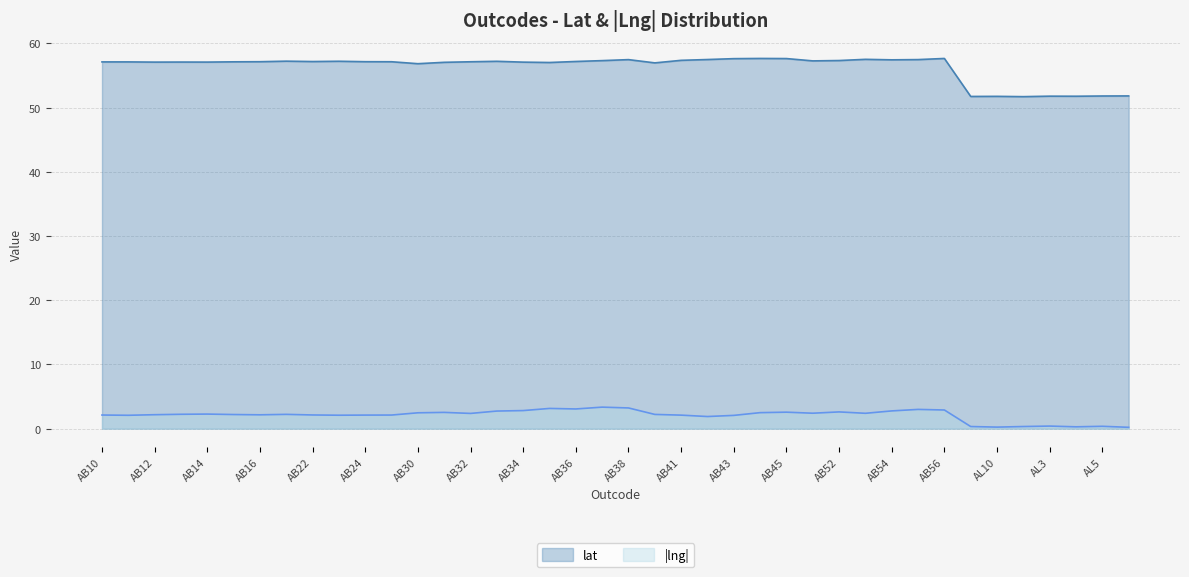

Reading left to right, extract all data points from this chart.

lat: AB10=57.1	AB11=57.1	AB12=57.1	AB13=57.1	AB14=57.1	AB15=57.1	AB16=57.2	AB21=57.2	AB22=57.2	AB23=57.2	AB24=57.2	AB25=57.2	AB30=56.9	AB31=57.1	AB32=57.2	AB33=57.2	AB34=57.1	AB35=57.0	AB36=57.2	AB37=57.3	AB38=57.5	AB39=57.0	AB41=57.4	AB42=57.5	AB43=57.6	AB44=57.7	AB45=57.7	AB51=57.3	AB52=57.3	AB53=57.5	AB54=57.5	AB55=57.5	AB56=57.7	AL1=51.7	AL10=51.8	AL2=51.7	AL3=51.8	AL4=51.8	AL5=51.8	AL6=51.8
lng: AB10=2.1	AB11=2.1	AB12=2.2	AB13=2.2	AB14=2.3	AB15=2.2	AB16=2.2	AB21=2.2	AB22=2.1	AB23=2.1	AB24=2.1	AB25=2.1	AB30=2.5	AB31=2.5	AB32=2.4	AB33=2.7	AB34=2.8	AB35=3.1	AB36=3.1	AB37=3.4	AB38=3.2	AB39=2.2	AB41=2.1	AB42=1.9	AB43=2.1	AB44=2.5	AB45=2.6	AB51=2.4	AB52=2.6	AB53=2.4	AB54=2.8	AB55=3.0	AB56=2.9	AL1=0.3	AL10=0.2	AL2=0.3	AL3=0.4	AL4=0.3	AL5=0.4	AL6=0.2